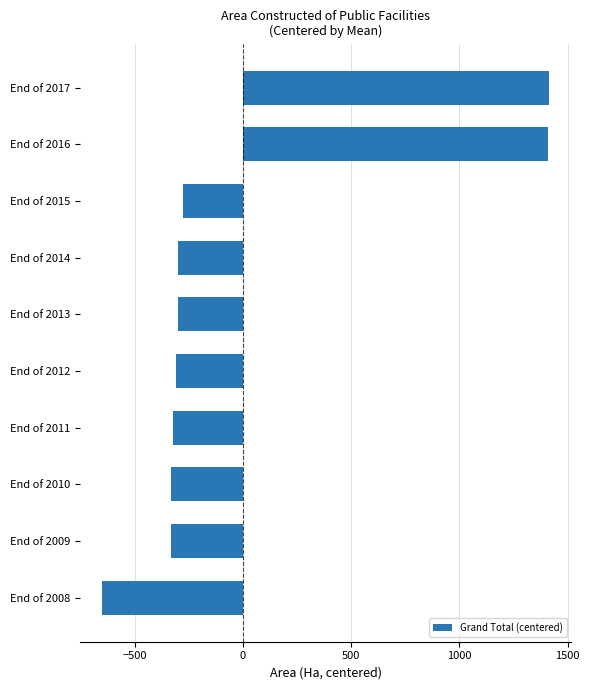

What is the difference between the maximum and minimum values?

2064.1